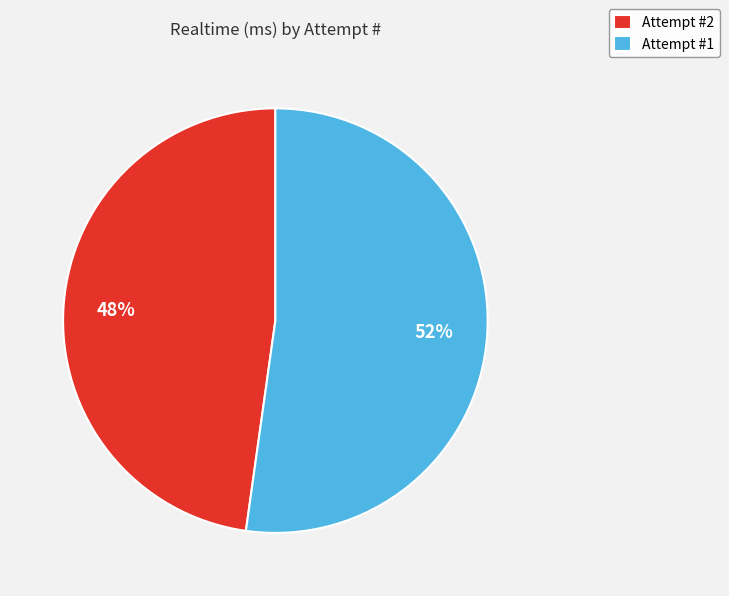

To the nearest percent, what is the average slice percentage?

50%